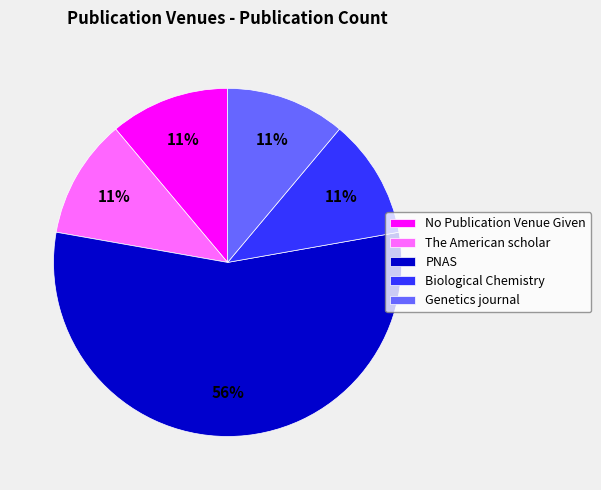

Is it true that The American scholar is 1% of the pie?

False